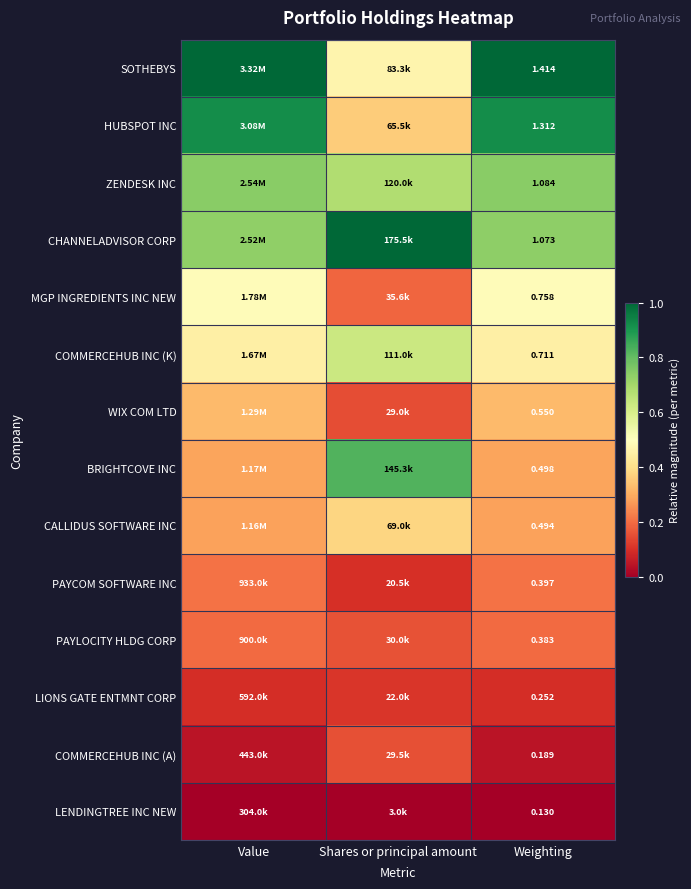

Rank the series at Weighting from highest to lowest value.

SOTHEBYS, HUBSPOT INC, ZENDESK INC, CHANNELADVISOR CORP, MGP INGREDIENTS INC NEW, COMMERCEHUB INC (K), WIX COM LTD, BRIGHTCOVE INC, CALLIDUS SOFTWARE INC, PAYCOM SOFTWARE INC, PAYLOCITY HLDG CORP, LIONS GATE ENTMNT CORP, COMMERCEHUB INC (A), LENDINGTREE INC NEW